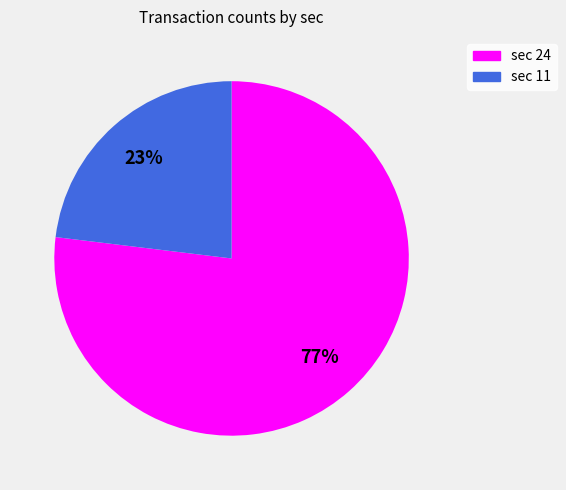

To the nearest percent, what is the difference between the largest and smallest slice percentages?

54%